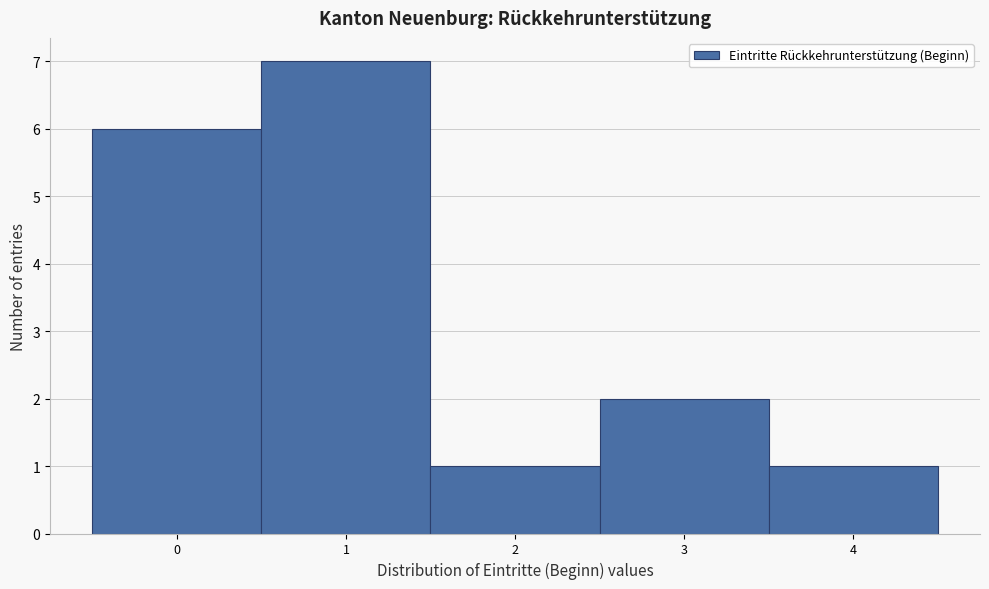

Which range on the x-axis has the tallest bar?

0.5 to 1.5